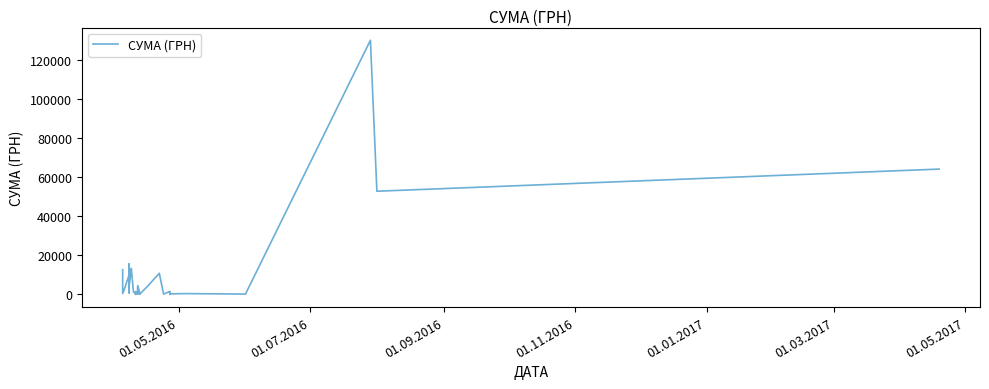

How many interior local peaks (higher than both neighbors) does the data have?

13